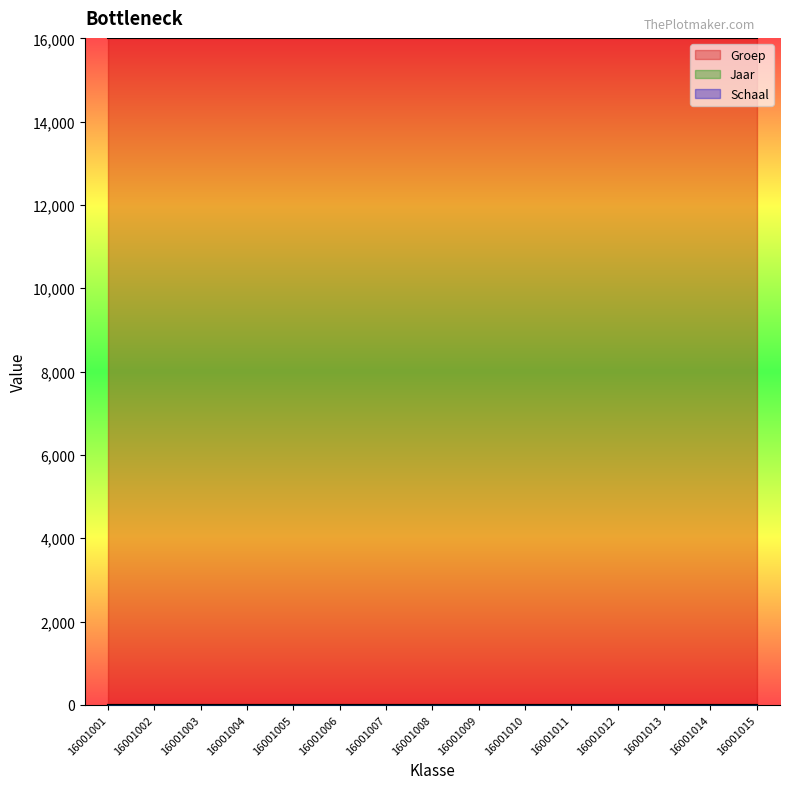

Does the chart display data point markers on the line(s)?

No